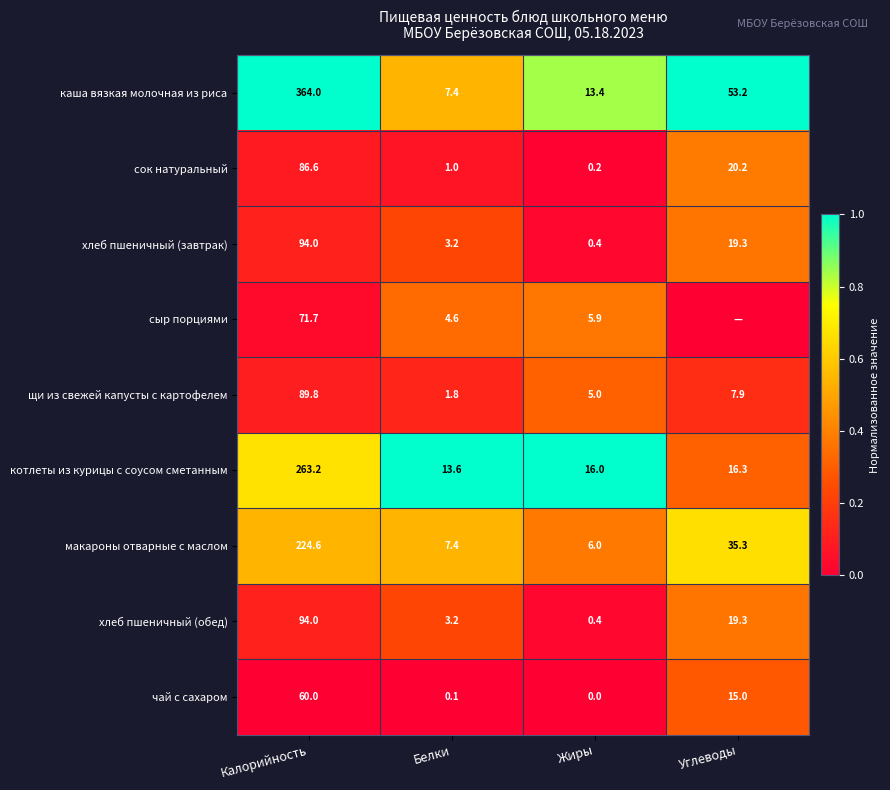

How many distinct data groups are displayed?

9